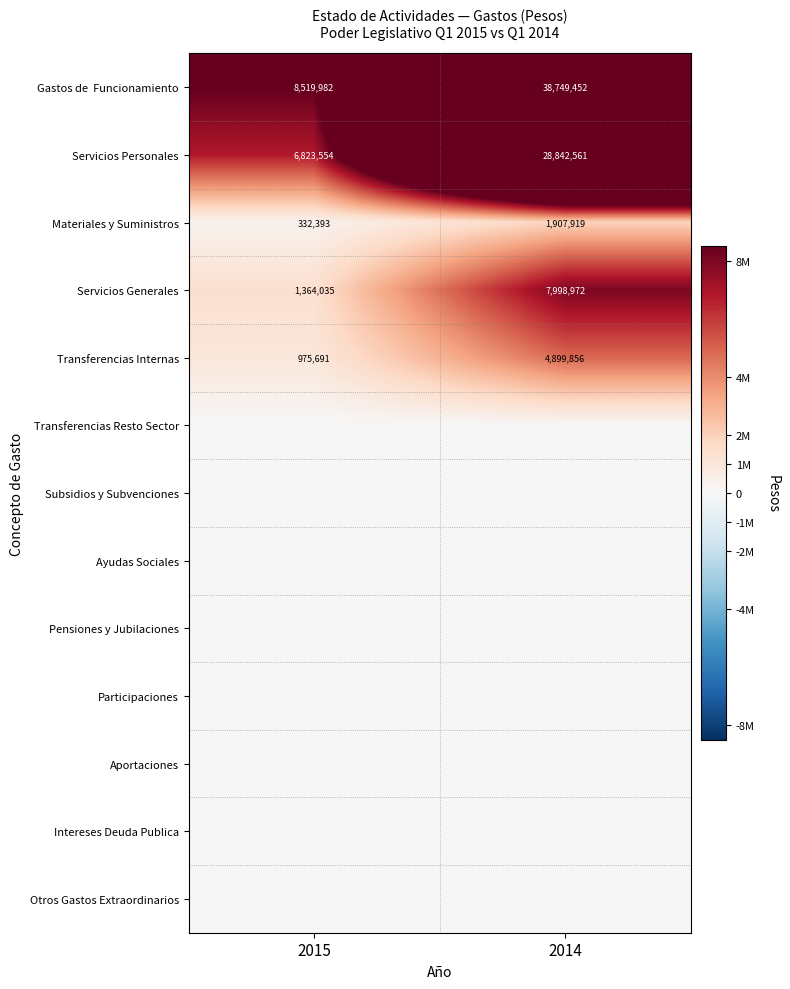

What is the highest value of the Transferencias Internas series?

4899856